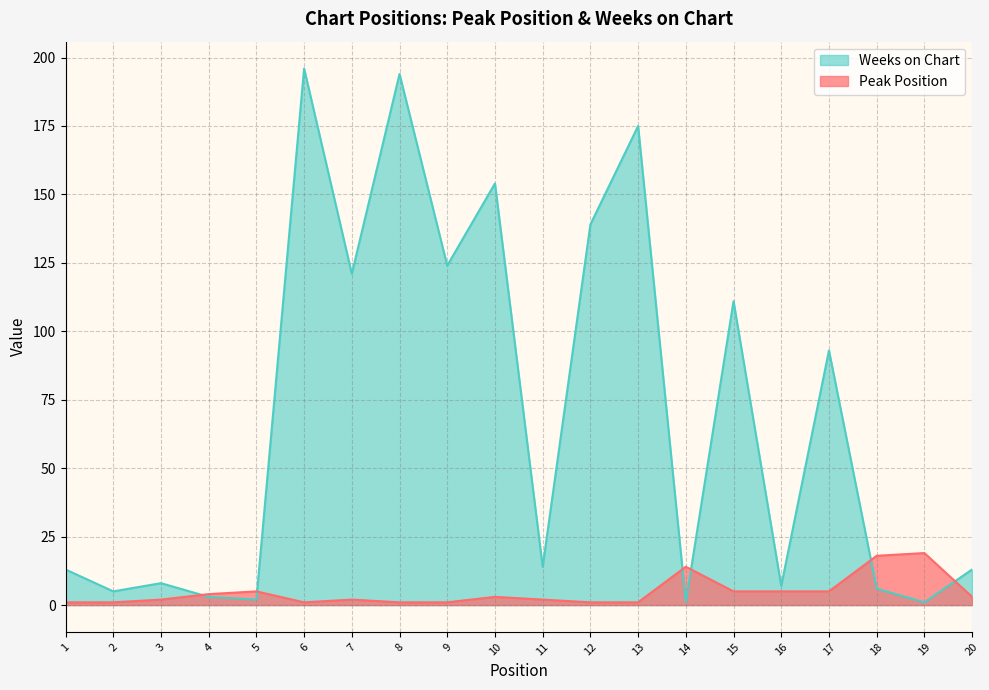

Between which two adjacent categories do Weeks on Chart and Peak Position first intersect?

3 and 4